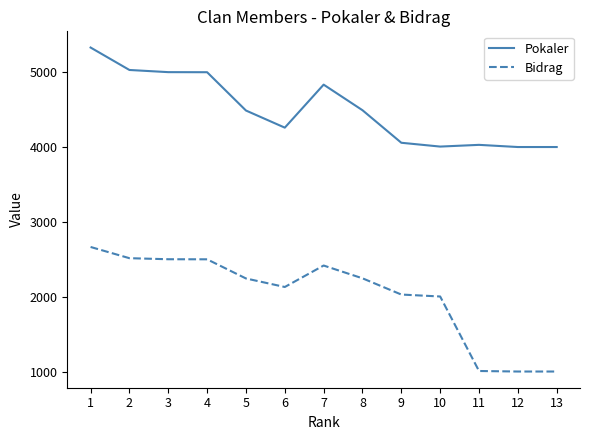

Where is Bidrag nearest to the value 1832?

10